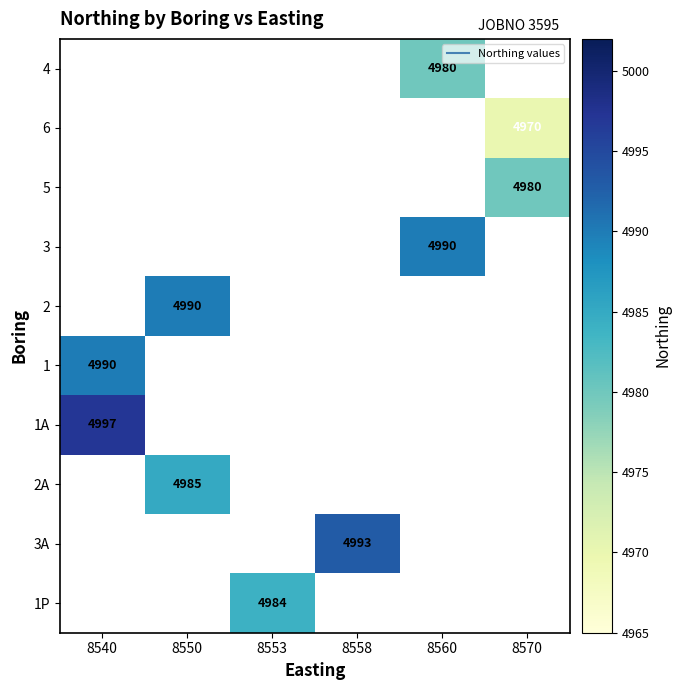

At which label does 6 reach its peak?

8540